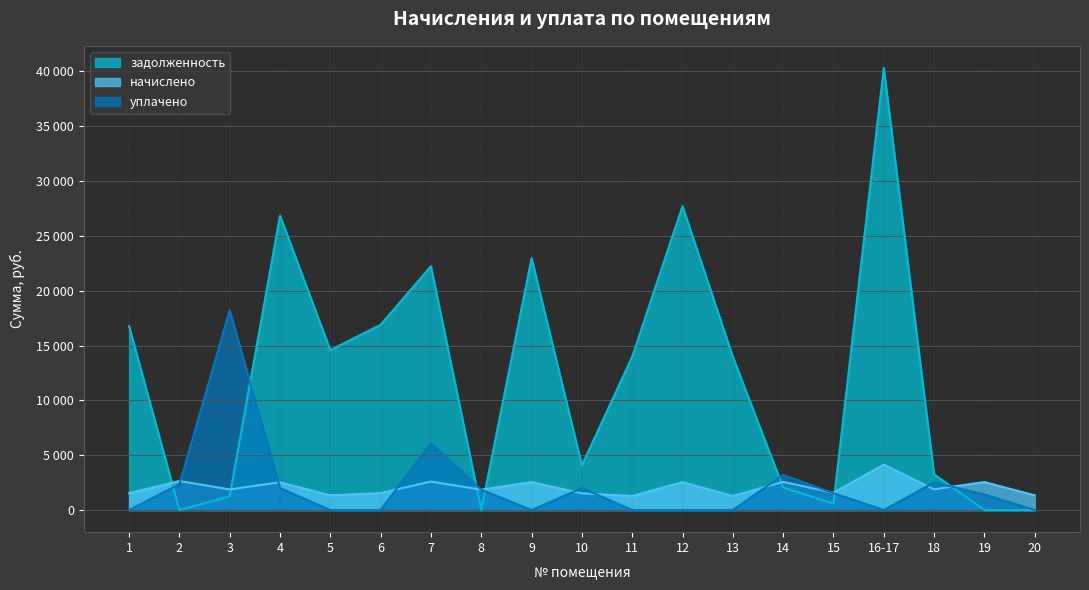

What is the sum of the уплачено values at 15 and 12?

1536.0